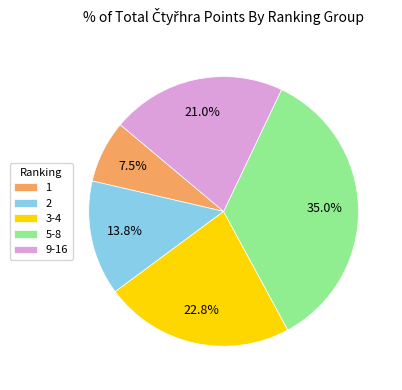

What is the smallest slice in the pie chart?

1